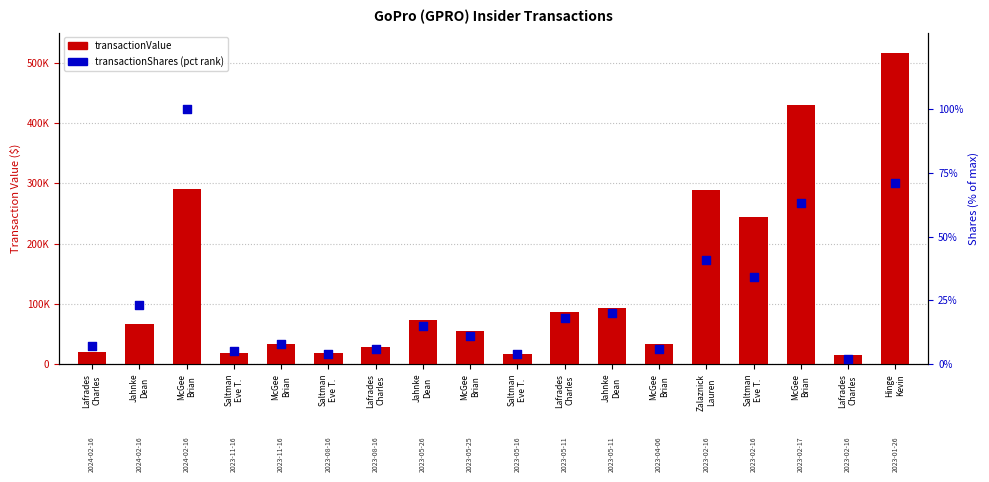

At how many categories does at least one series exceed 249809?

4